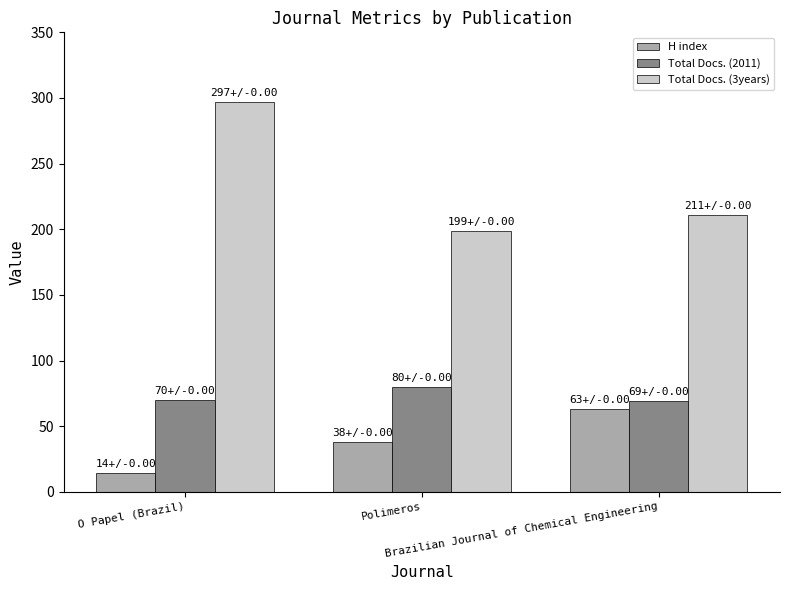

Which series has the largest range (max minus min)?

Total Docs. (3years)